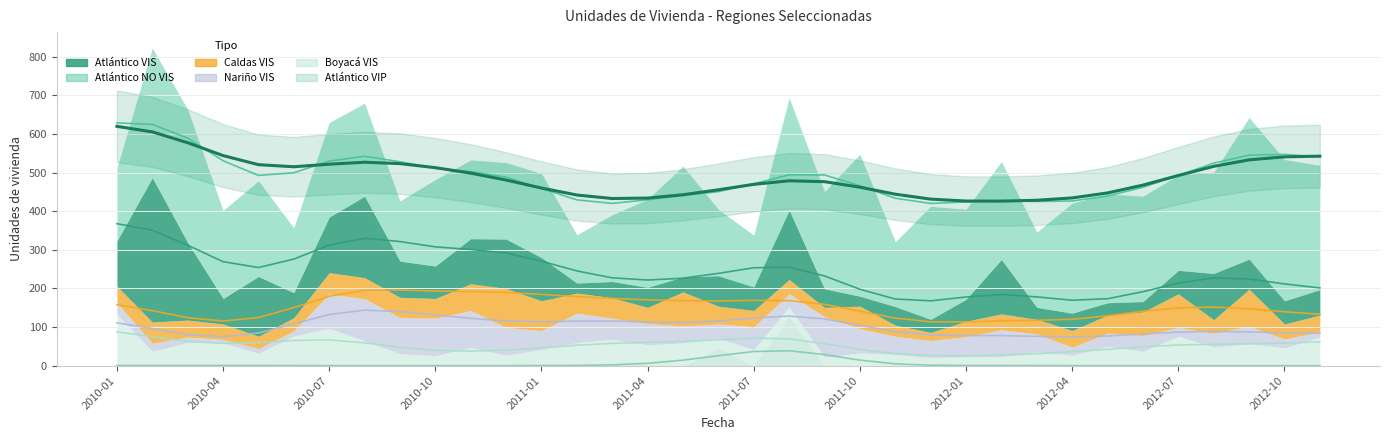

True or false: the data shows 646.9 at 23.

False